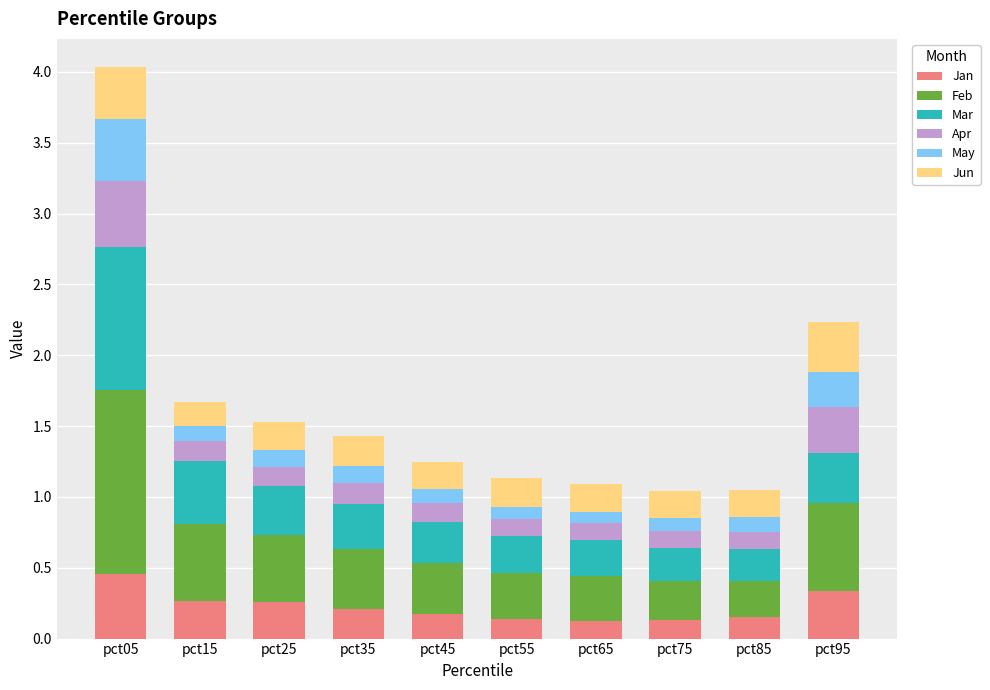

At which label does Jan reach its peak?

pct05